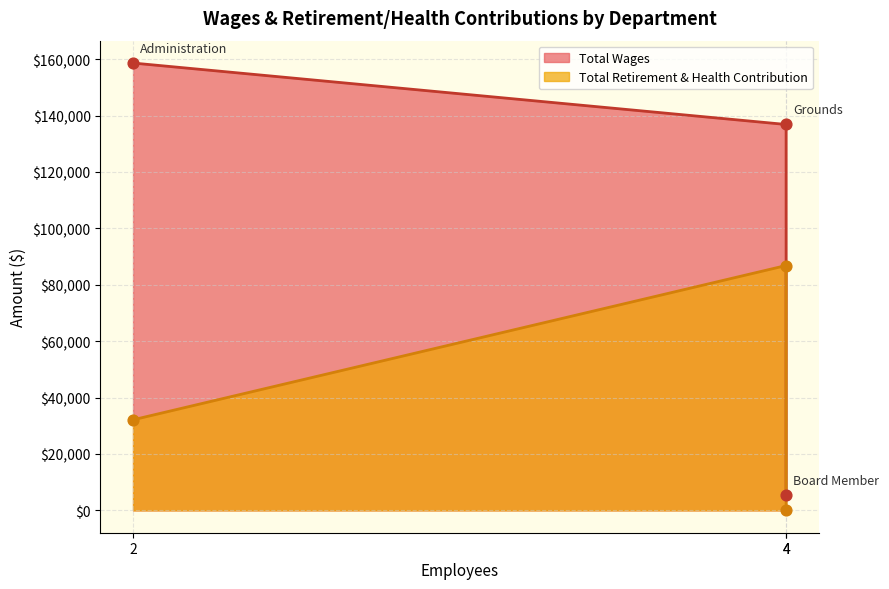

Is the value of Total Wages at 2 greater than the value of Total Retirement & Health Contribution at 2?

Yes